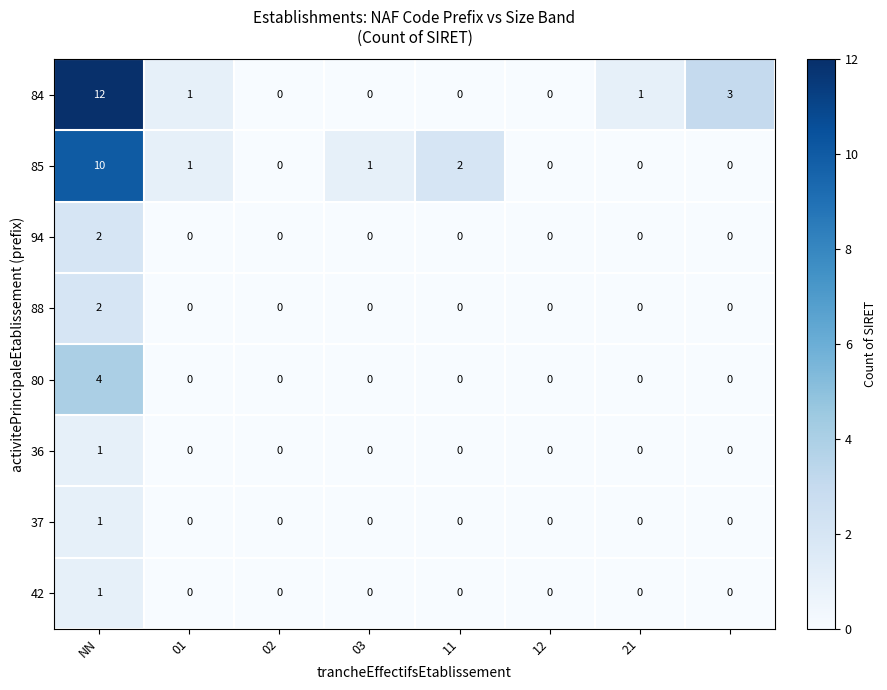

What is the maximum value shown in the chart?

12